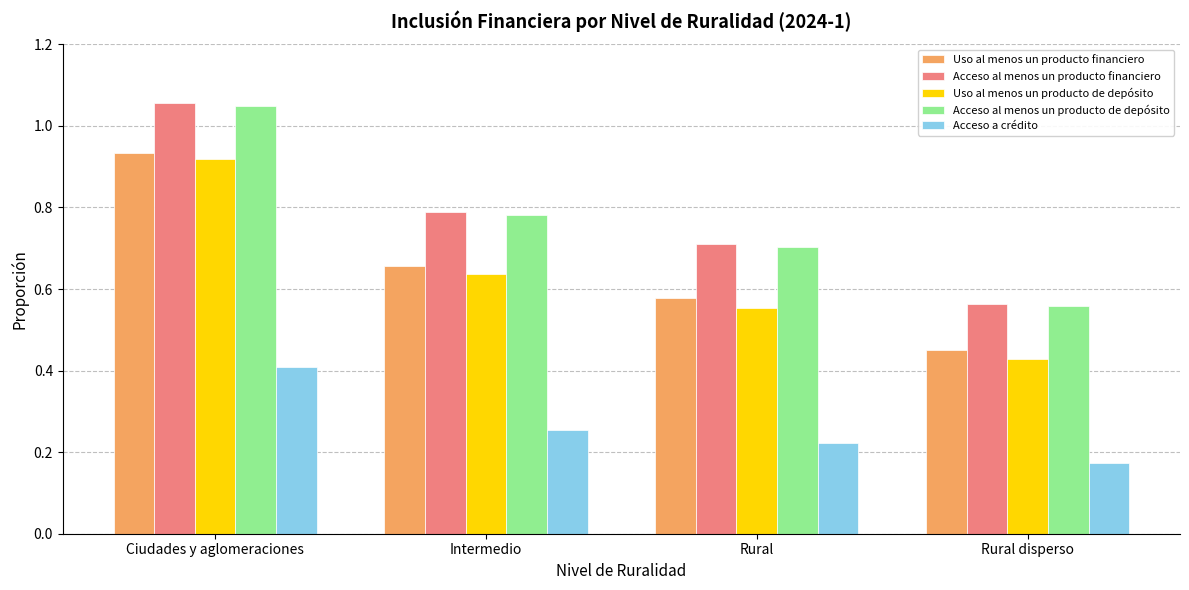

True or false: Uso al menos un producto financiero has a value of 0.4 at Ciudades y aglomeraciones.

False